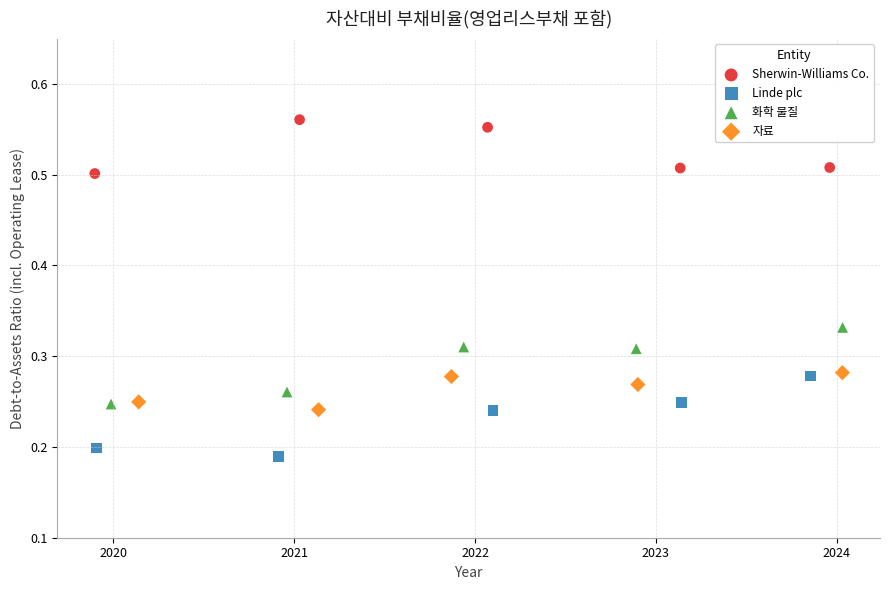

Which series contains the highest Y value?

Sherwin-Williams Co.